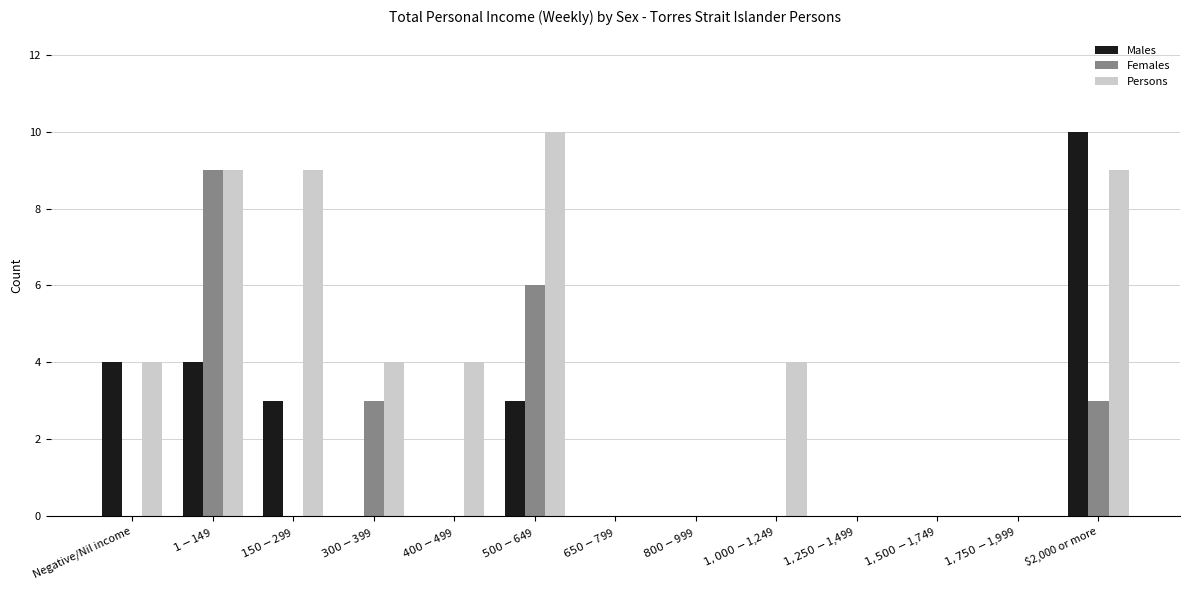

What is the sum of all Males values?

24